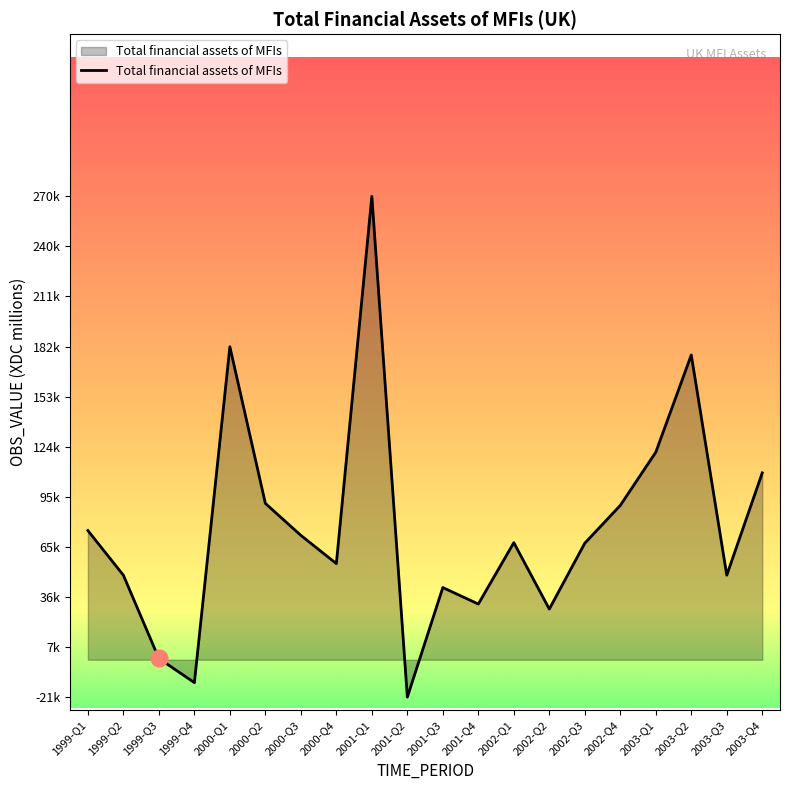

Rank the categories by value from lowest to highest.

2001-Q2, 1999-Q4, 1999-Q3, 2002-Q2, 2001-Q4, 2001-Q3, 1999-Q2, 2003-Q3, 2000-Q4, 2002-Q3, 2002-Q1, 2000-Q3, 1999-Q1, 2002-Q4, 2000-Q2, 2003-Q4, 2003-Q1, 2003-Q2, 2000-Q1, 2001-Q1